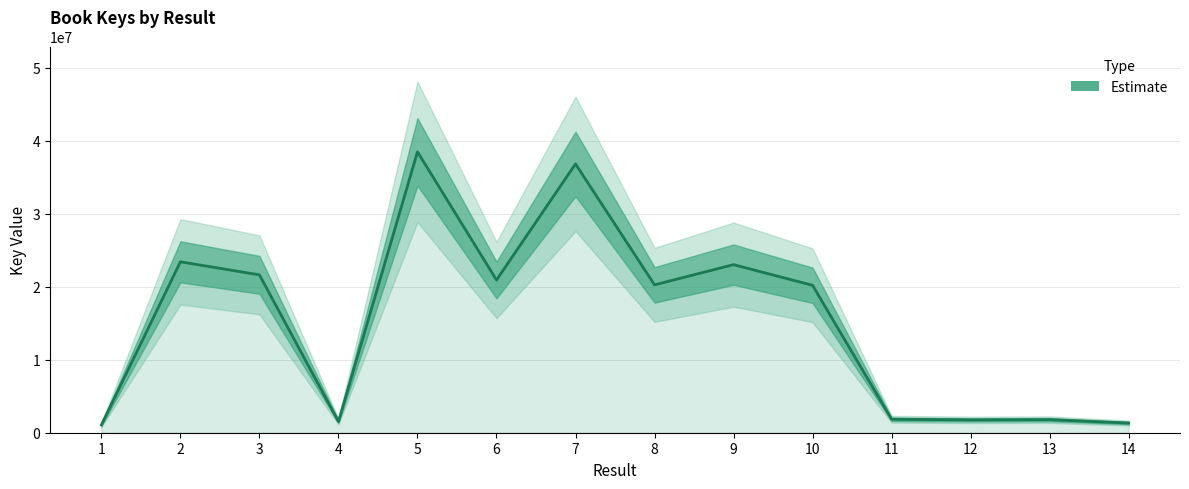

At which category does the data reach its first local peak?

2